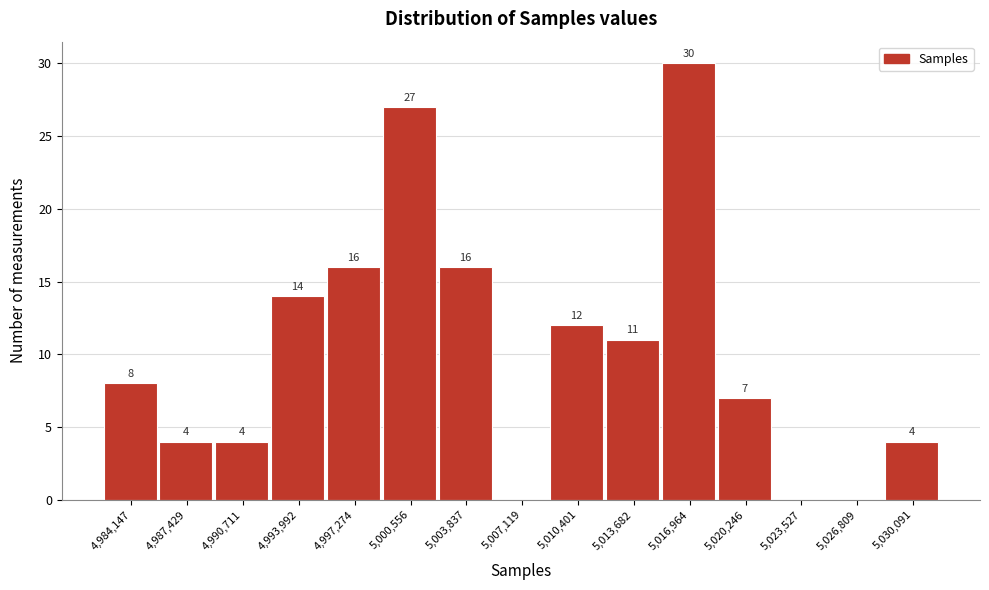

Over which range of the x-axis is the bar tallest?

5015500 to 5018500